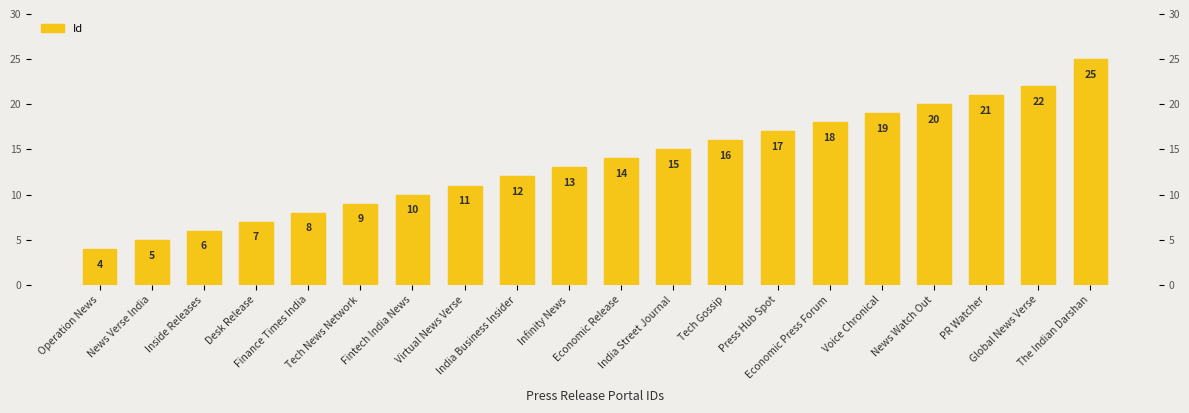

What is the change in value from Operation News to PR Watcher?

+17